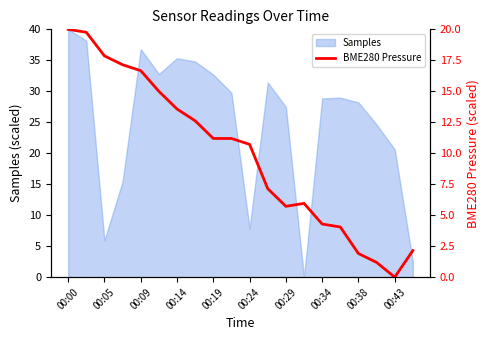

Count the number of values greater than 11.

10